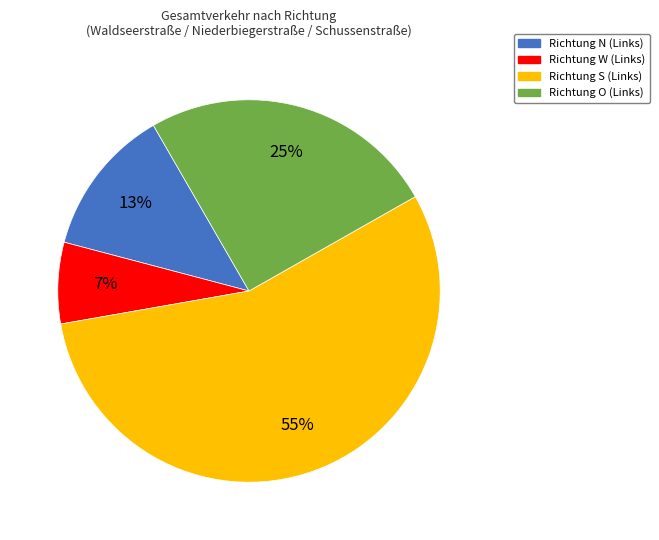

Rank the categories by value from lowest to highest.

Richtung W (Links), Richtung N (Links), Richtung O (Links), Richtung S (Links)